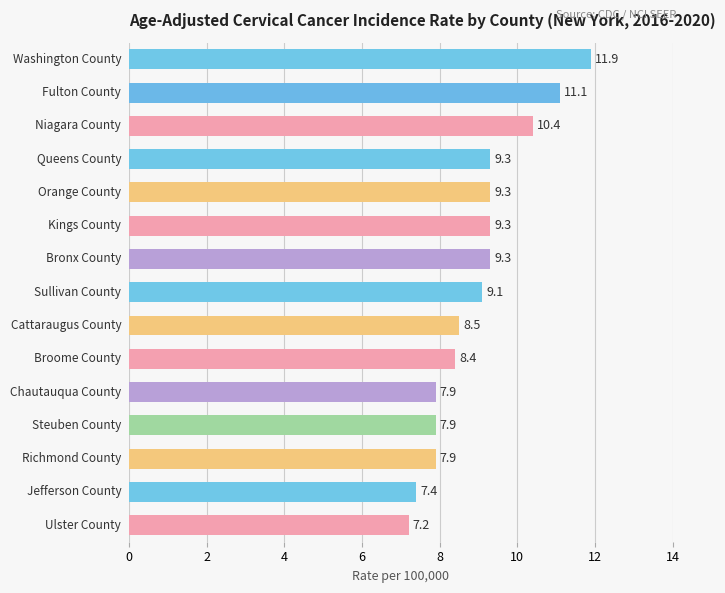

Reading top to bottom, extract all data points from this chart.

11.9	11.1	10.4	9.3	9.3	9.3	9.3	9.1	8.5	8.4	7.9	7.9	7.9	7.4	7.2